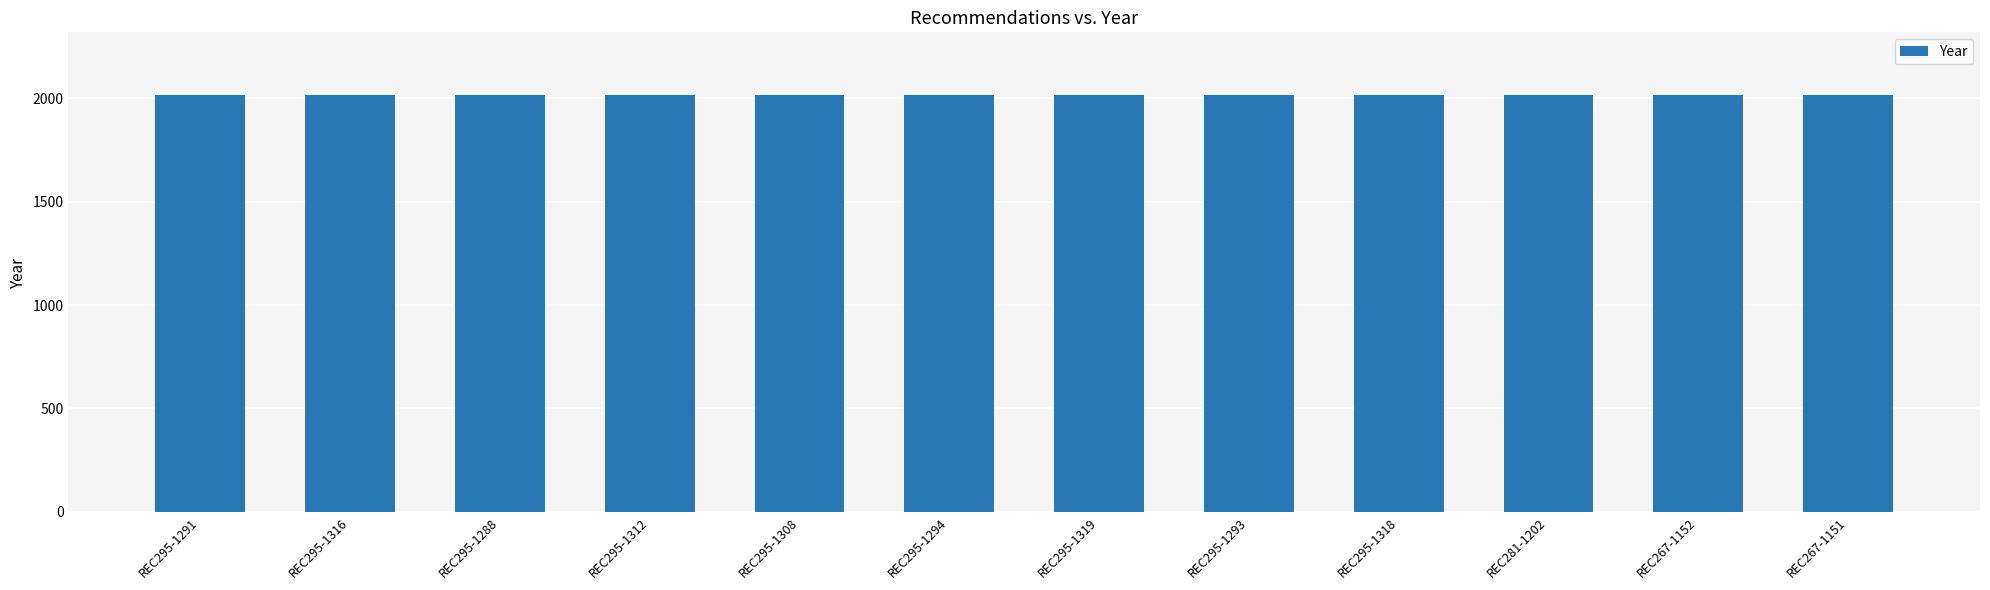

What is the difference between the values at REC295-1318 and REC281-1202?

1